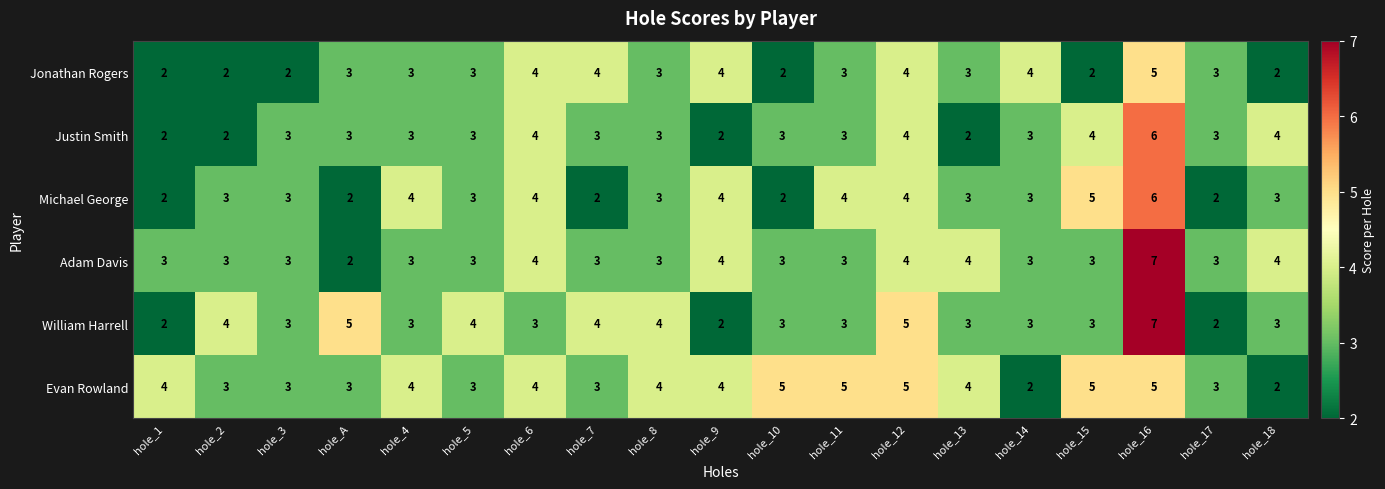

At which category does the chart reach its peak across all series?

hole_16